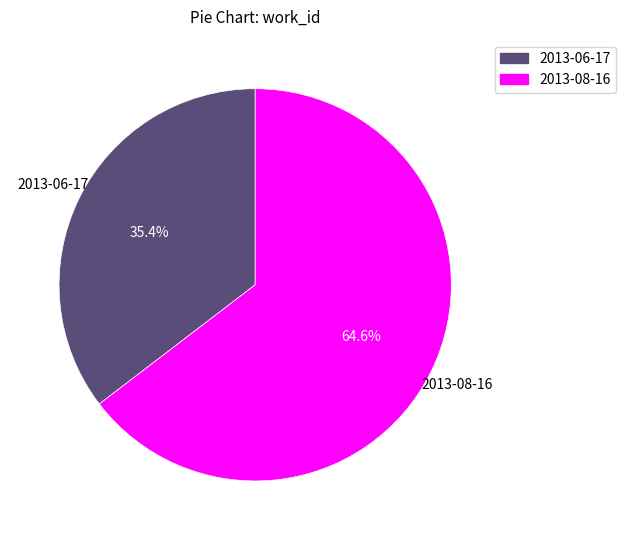

Does 2013-06-17 represent more than half of the total?

No